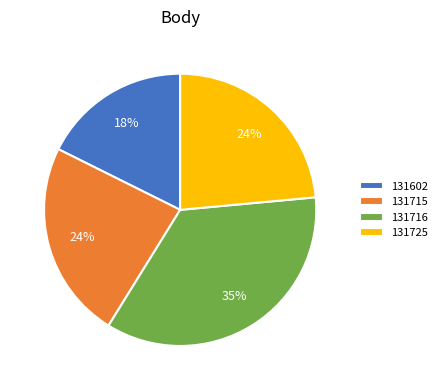

The 131725 slice represents 35% of the pie. True or false?

False